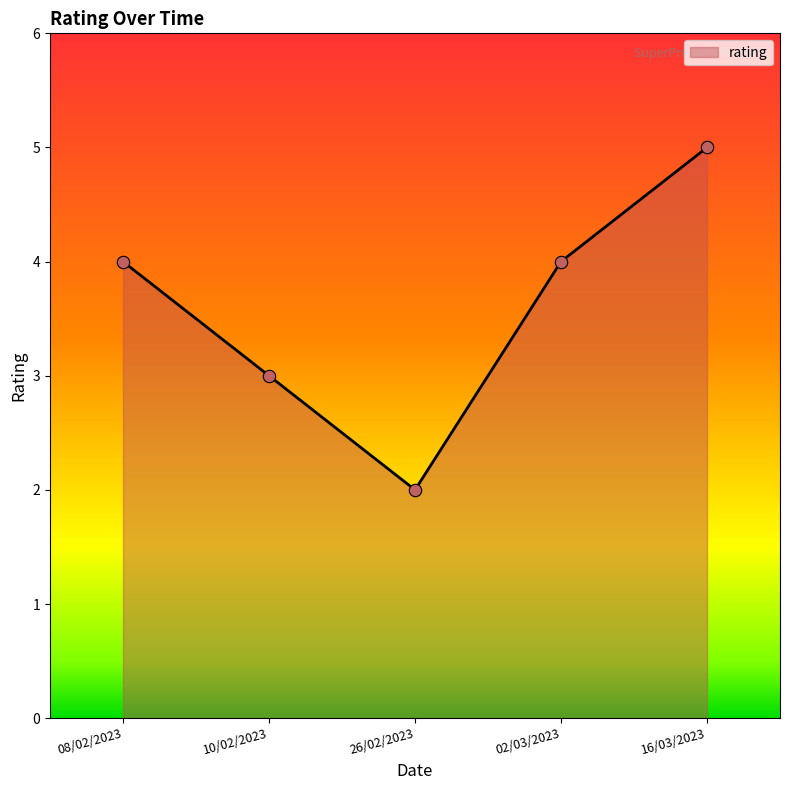

What is the ratio of the value at 16/03/2023 to the value at 10/02/2023?

1.7